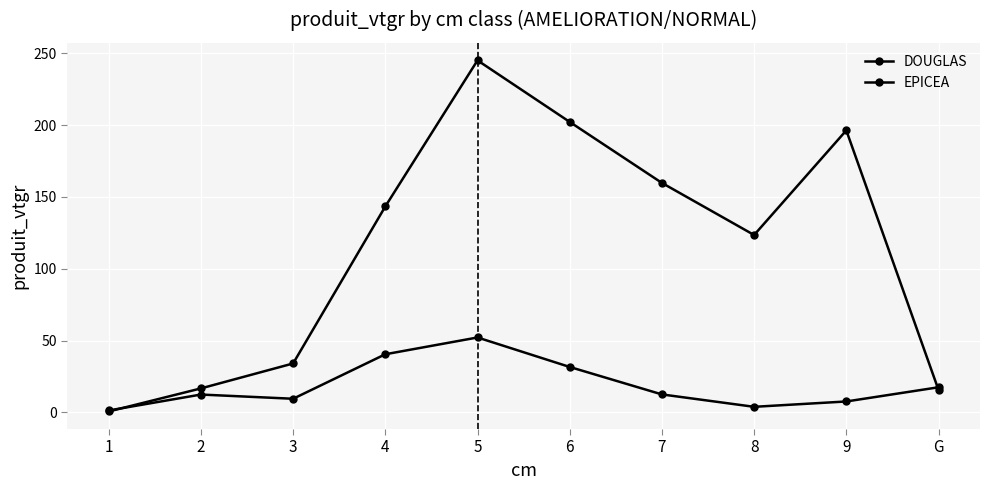

At which category does DOUGLAS reach its first local valley?

8